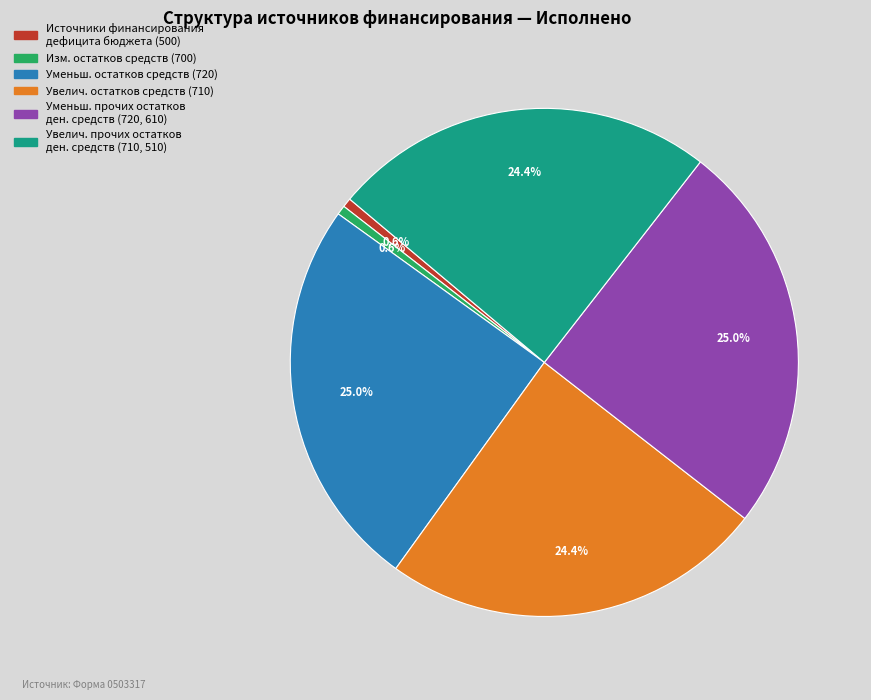

Does any single category account for the majority?

No